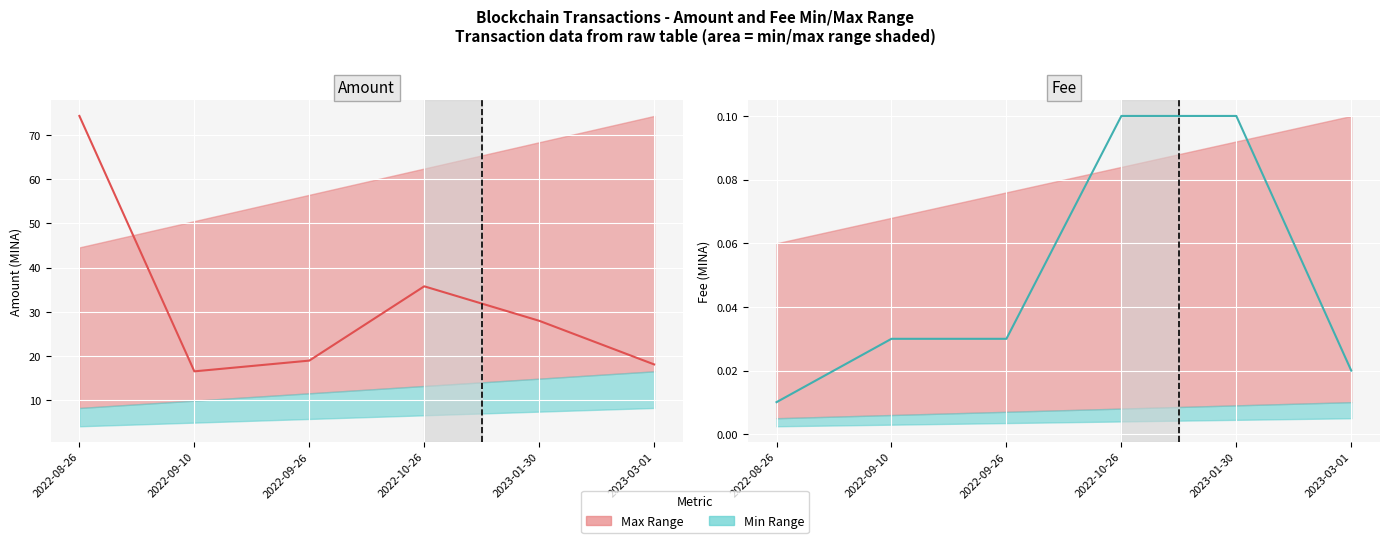

Where is Amount nearest to the value 45?

2022-10-26